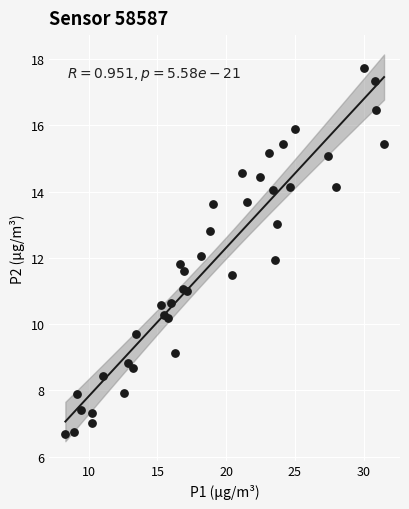

What is the range of X values (max minus min)?

23.2